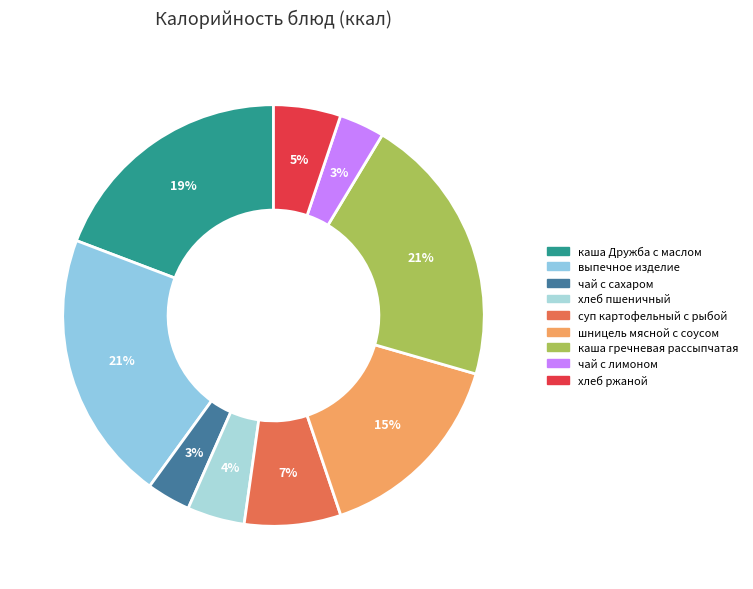

How many slices are in this pie chart?

9